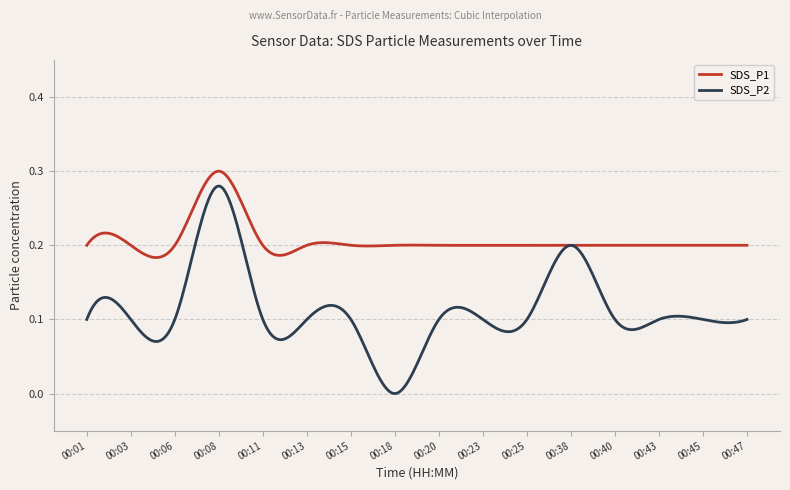

Which series has the widest spread of values?

SDS_P2